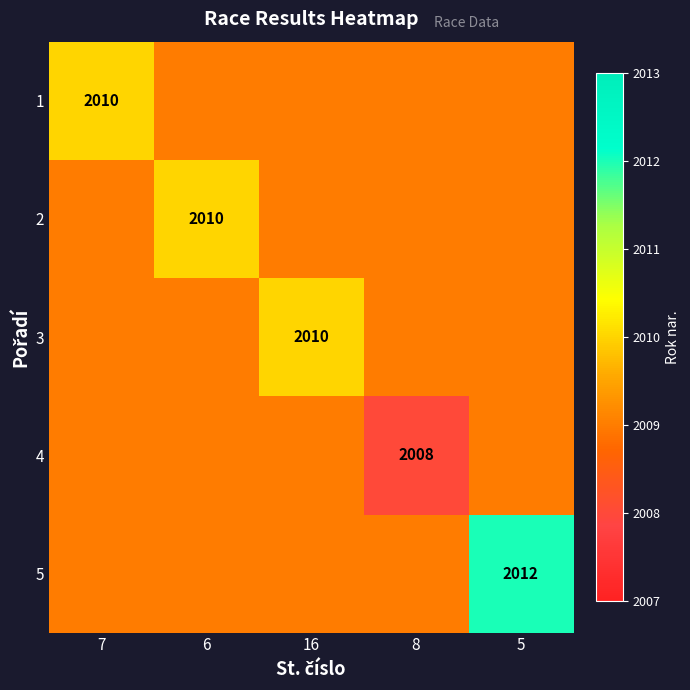

Is it true that 1 equals 3138 at 7?

False